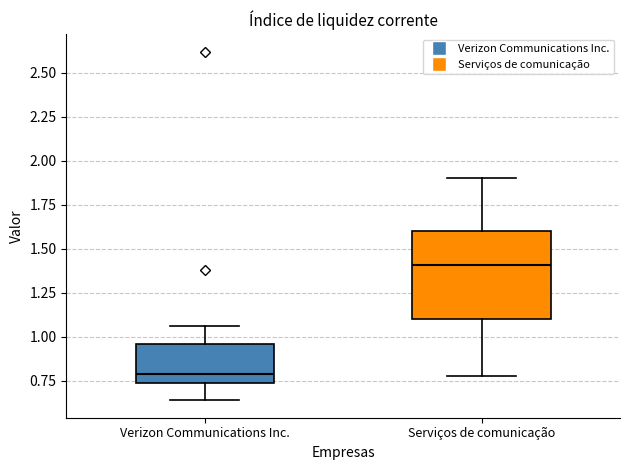

Reading left to right, transcribe this box plot: for each box, give where its median line is, the range the box spans, and where its two whiskers end, as read against the y-axis. The values are not printed on the chart, so give them approximately, as read against the axis.

Verizon Communications Inc.: median 0.80, box 0.75 to 0.95, whiskers 0.65 to 1.05
Serviços de comunicação: median 1.40, box 1.10 to 1.60, whiskers 0.80 to 1.90